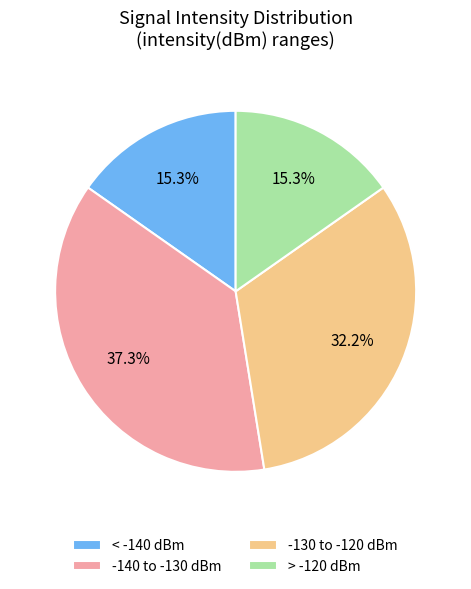

Is the sum of < -140 dBm and -140 to -130 dBm greater than half?

Yes